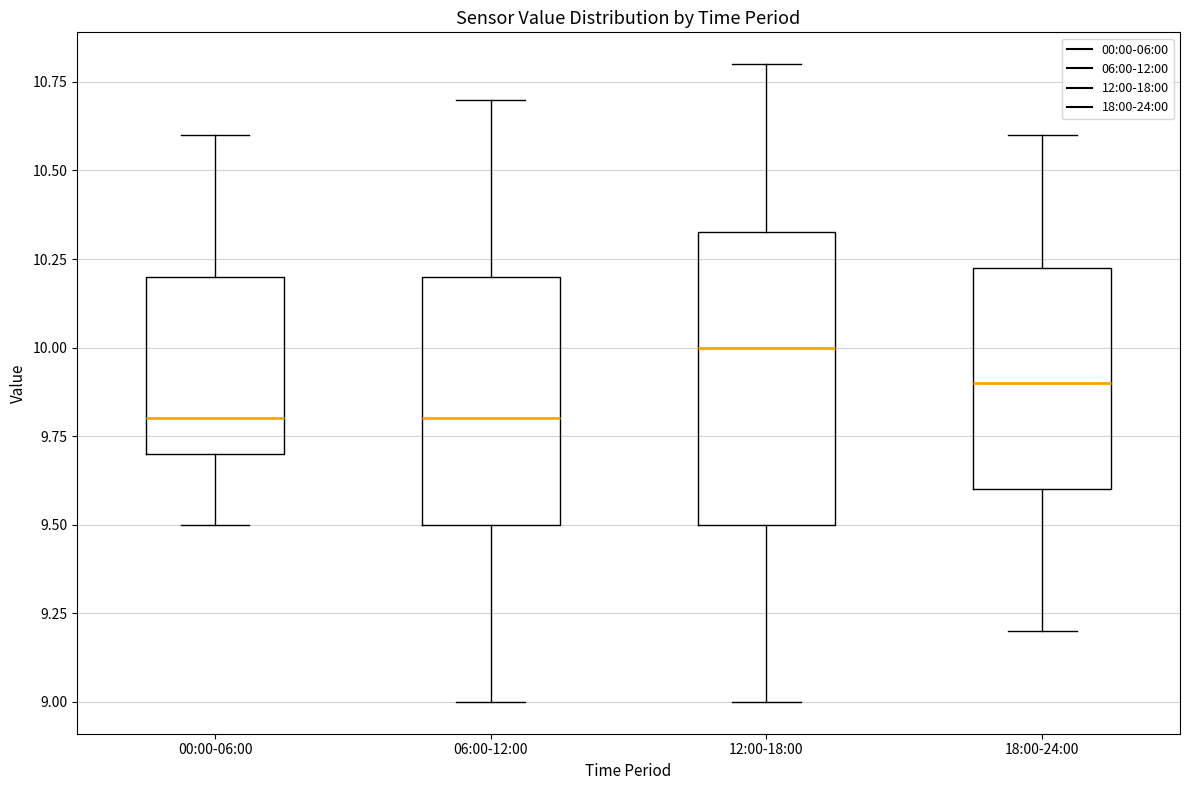

Comparing the boxes themselves (not the whiskers), which one is the tallest?

12:00-18:00